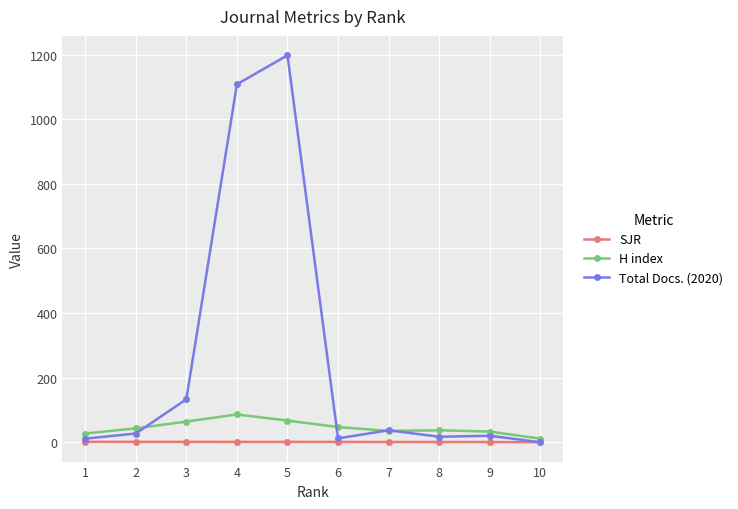

True or false: Total Docs. (2020) has a value of 1198.0 at 5.

True